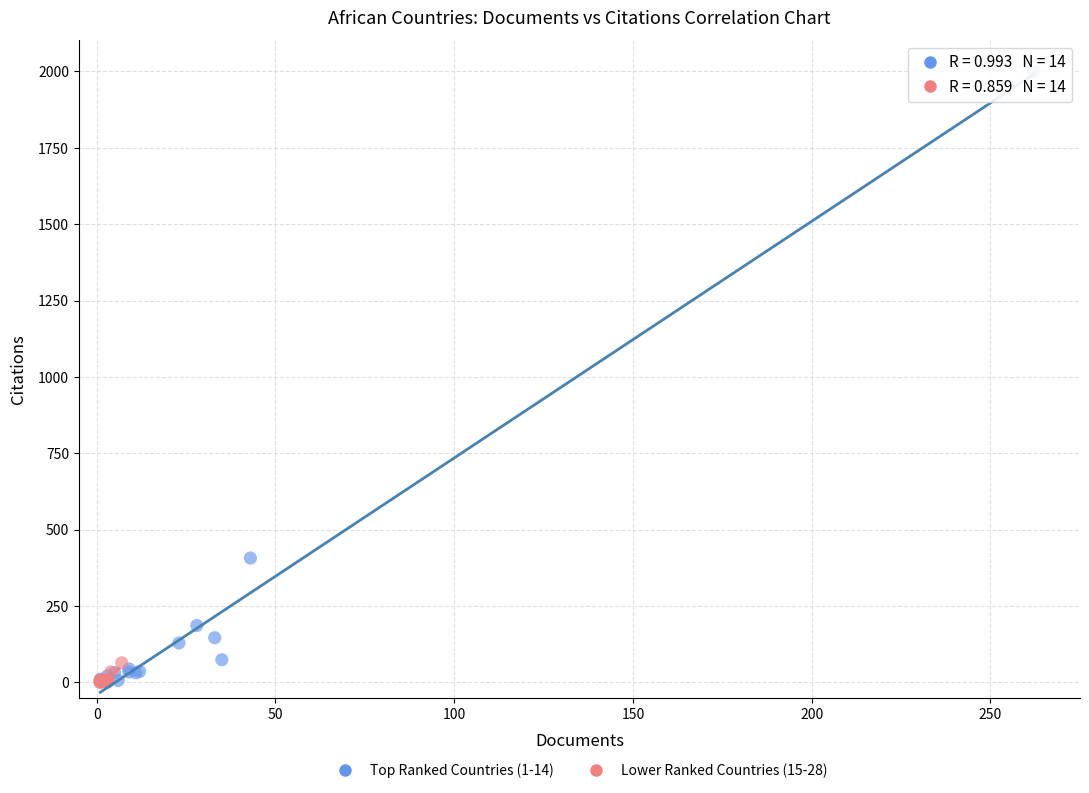

Which series has the largest Y range (max minus min)?

Top Ranked Countries (1-14)